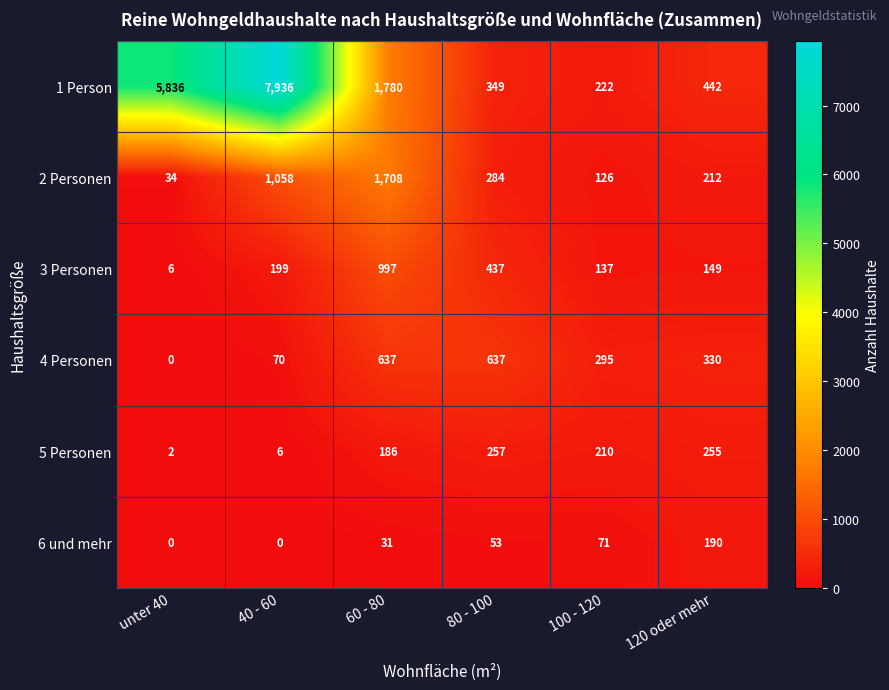

At which category is the sum across all series the highest?

40 - 60